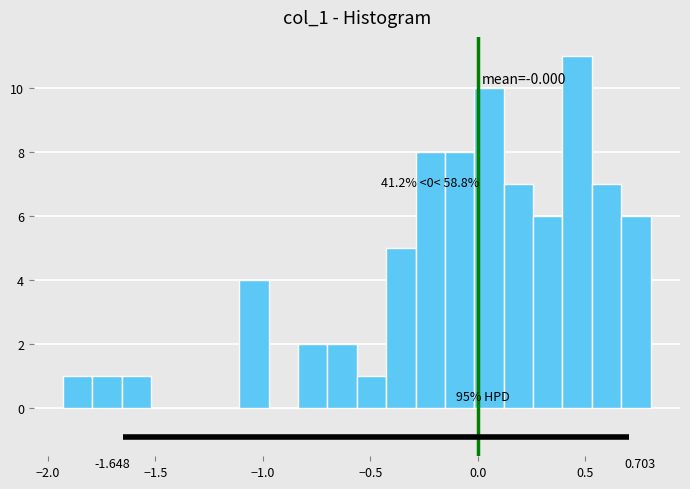

Read against the x-axis, roughly where is the centre of the tallest bar?

0.45